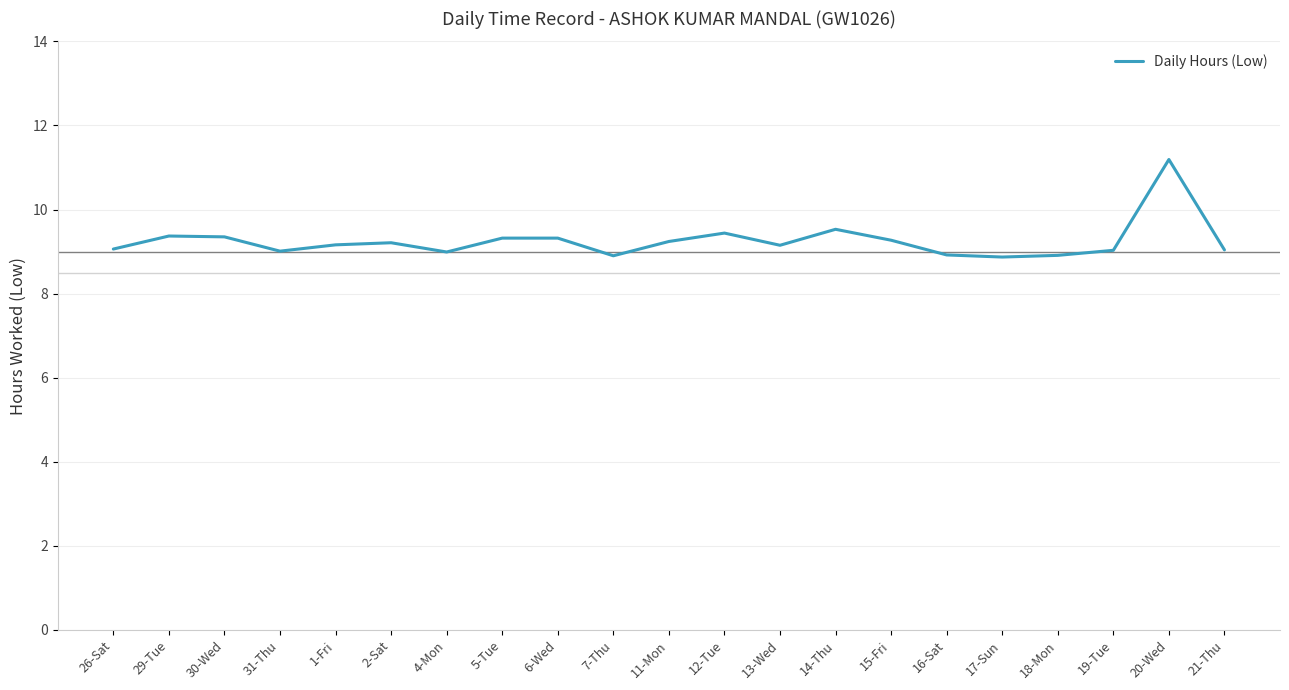

What is the change in value from 5-Tue to 21-Thu?

-0.3